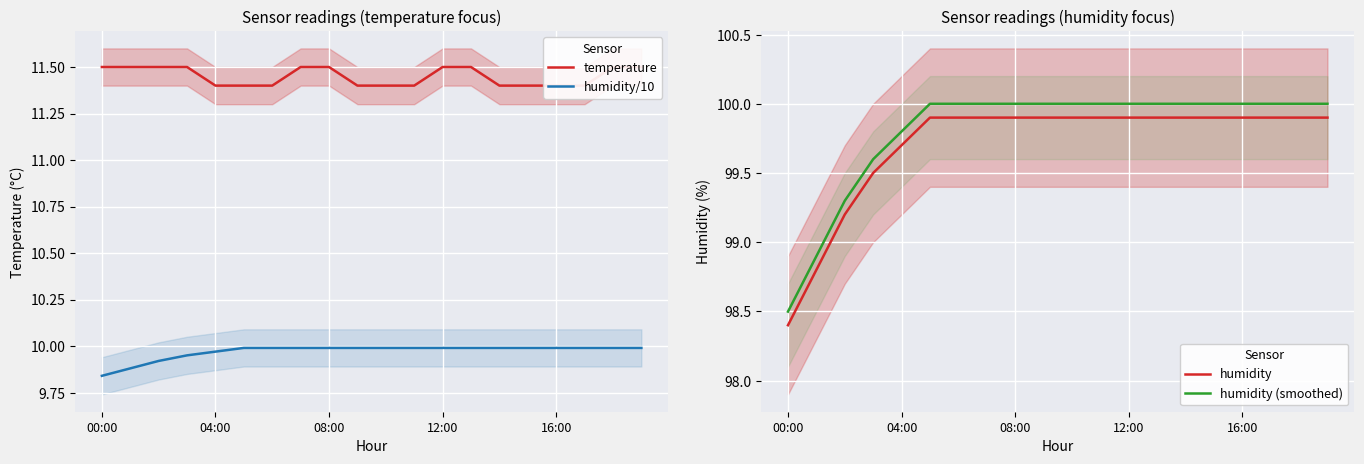

The humidity/10 series shows 15.6 at 16:00. True or false?

False